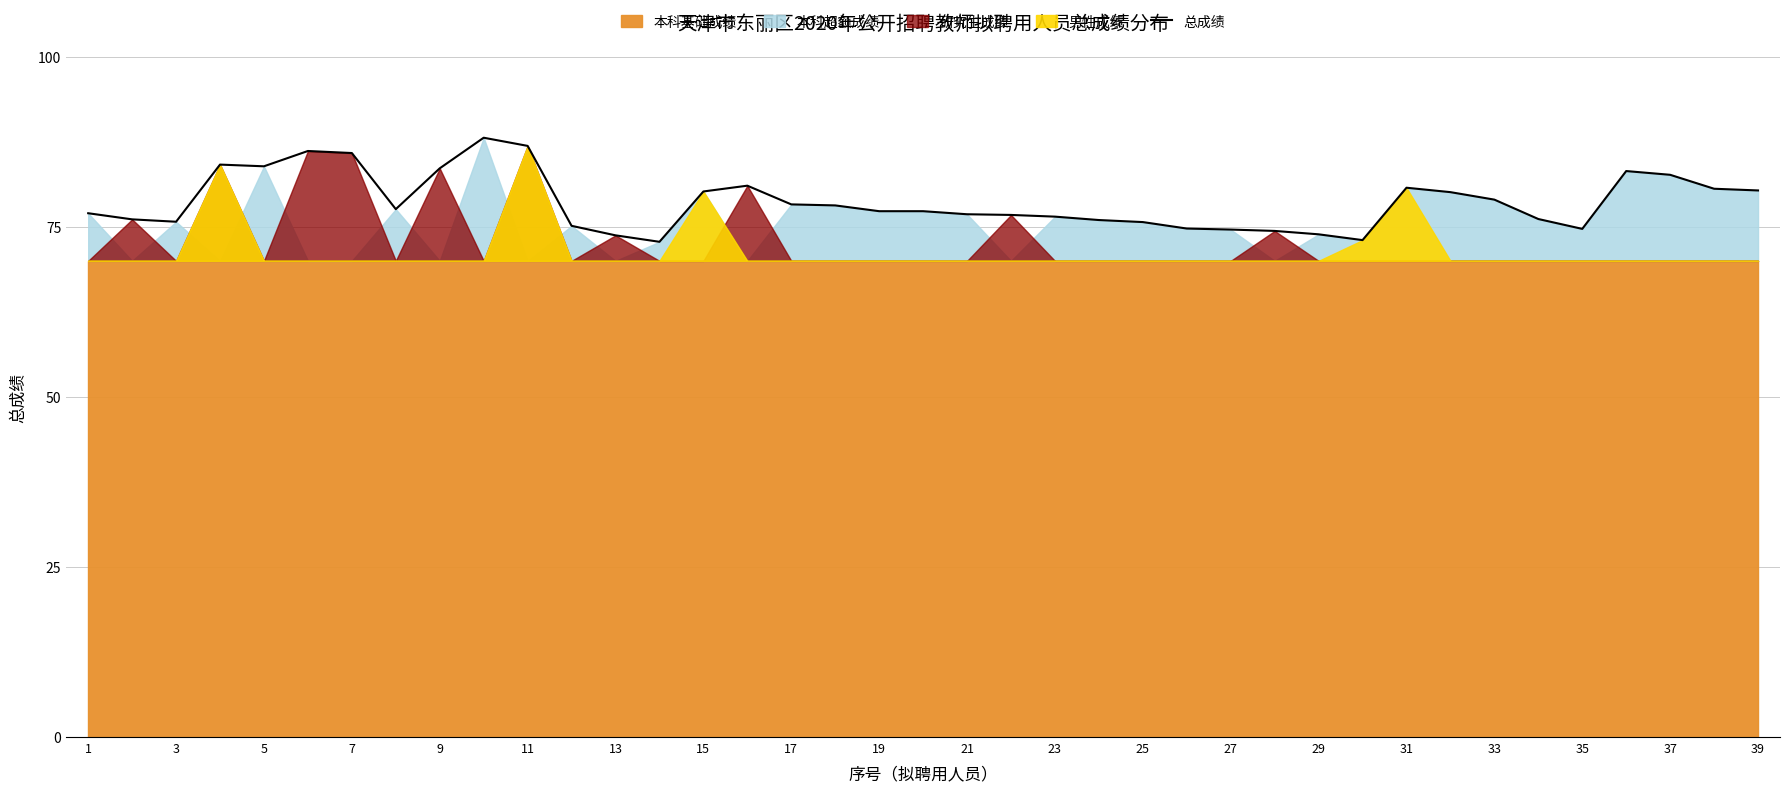

How many values are below 77?

17